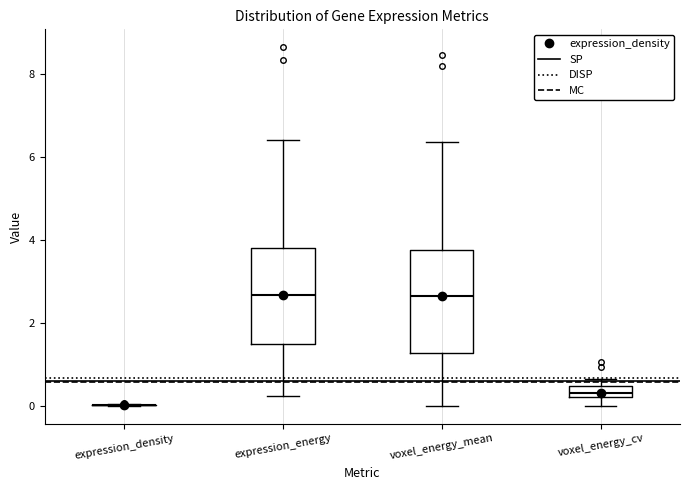

Where does the median line of the box for expression_energy sit on the y-axis? The values are not printed on the chart, so give them approximately, as read against the axis.

2.6